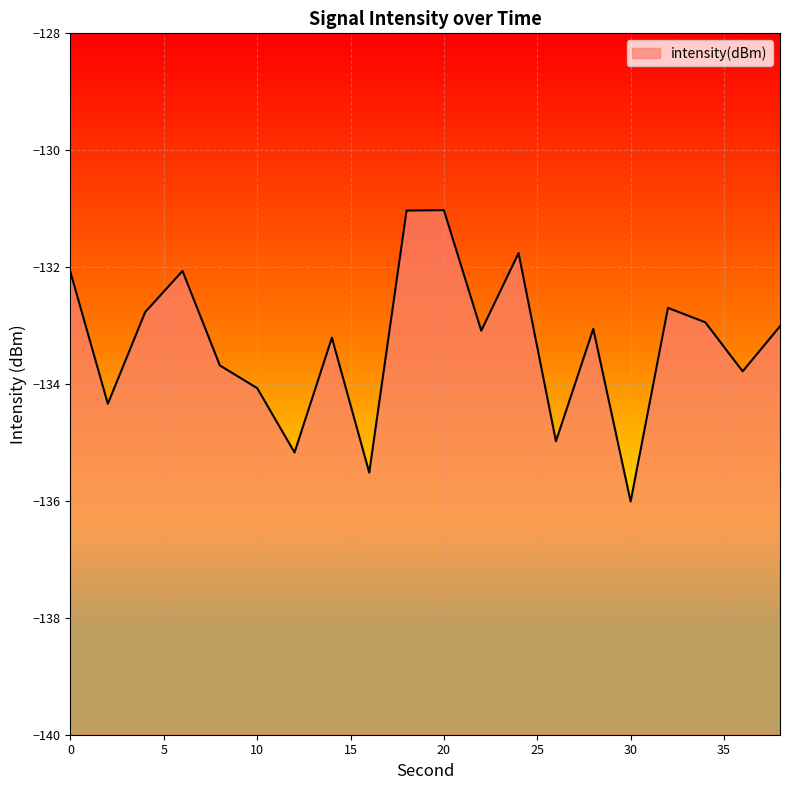

What value does the data have at 8?

-133.7